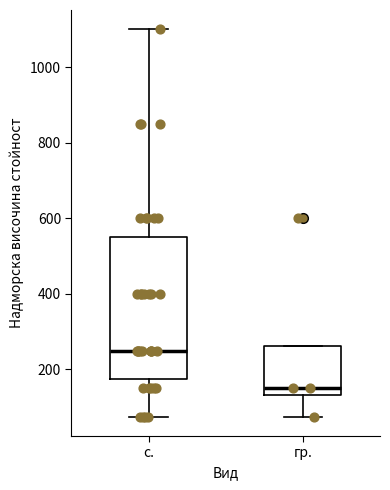

Comparing the boxes themselves (not the whiskers), which one is the tallest?

с.